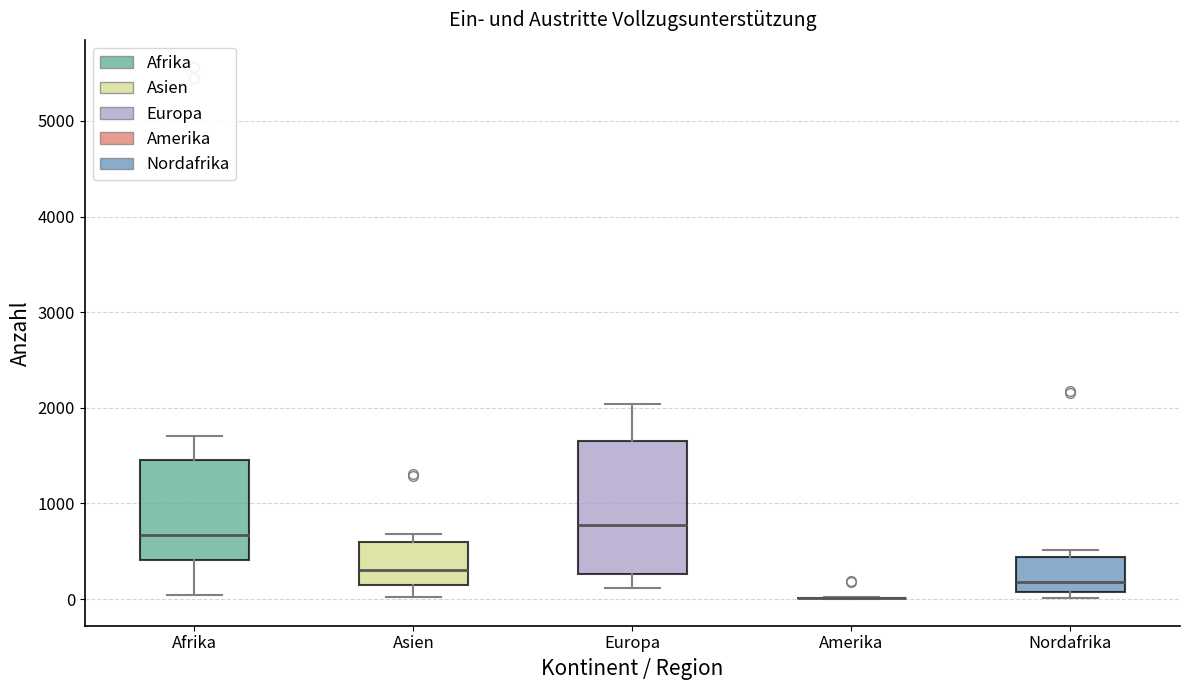

Reading left to right, read every box against the y-axis: the position of its median line, the range the box covers, and the ends of its whiskers. The values are not printed on the chart, so give them approximately, as read against the axis.

Afrika: median 700, box 400 to 1500, whiskers 0 to 1700
Asien: median 300, box 100 to 600, whiskers 0 to 700
Europa: median 800, box 300 to 1700, whiskers 100 to 2000
Amerika: box collapsed to a line at 0, whiskers 0 to 0
Nordafrika: median 200, box 100 to 400, whiskers 0 to 500